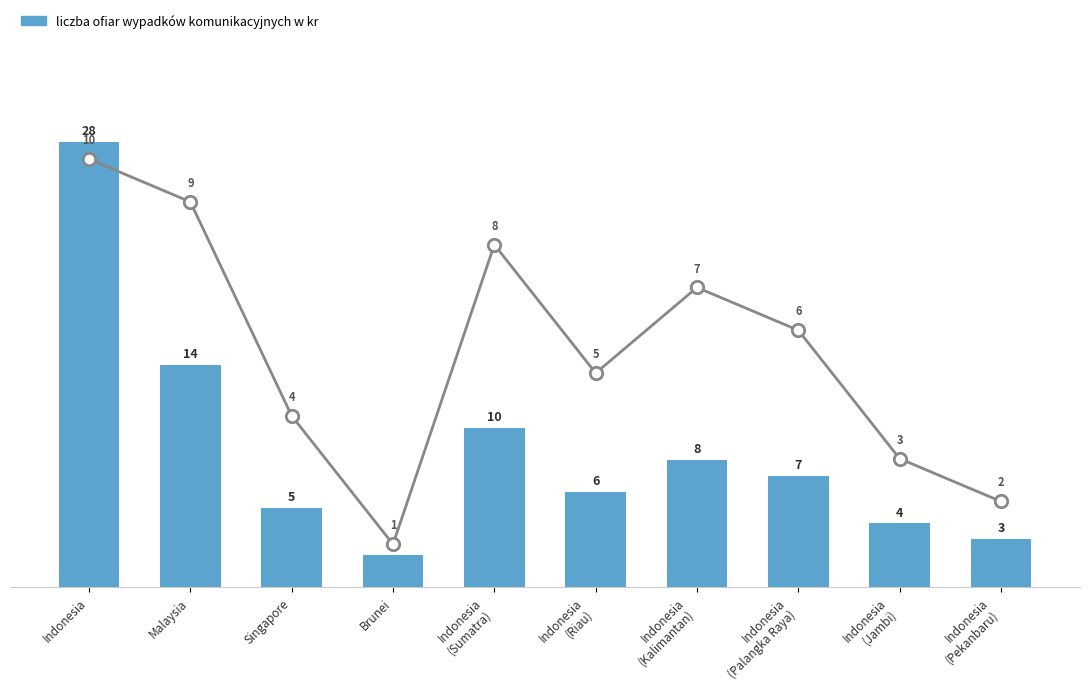

What is the change in value from Malaysia to Indonesia
(Kalimantan)?

-6